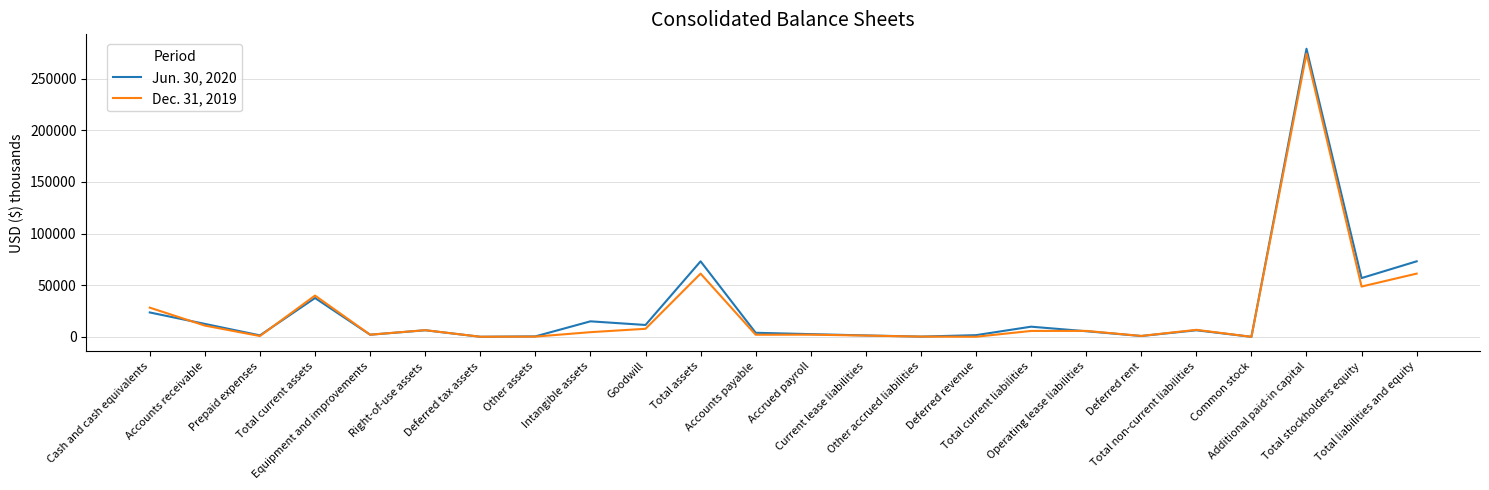

List the series in order of their overall mean, highest first.

Jun. 30, 2020, Dec. 31, 2019